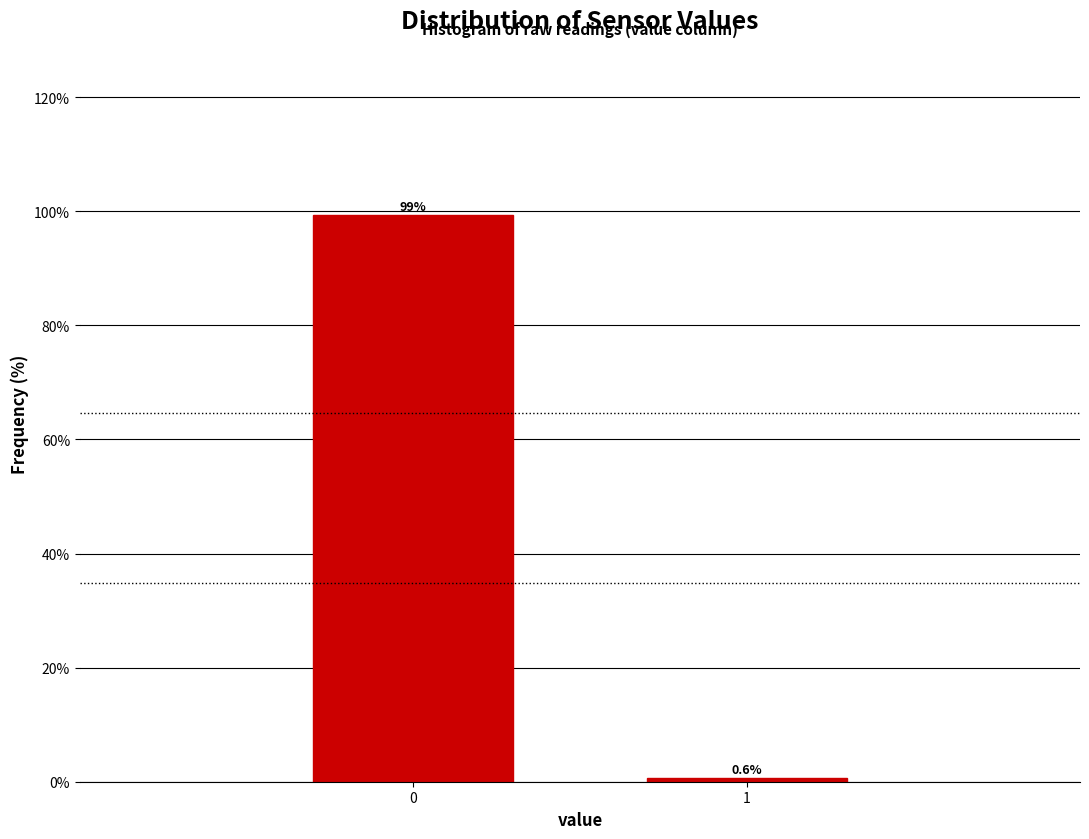

Reading left to right, what are all the values shown in this chart?

0=99.4	1=0.6